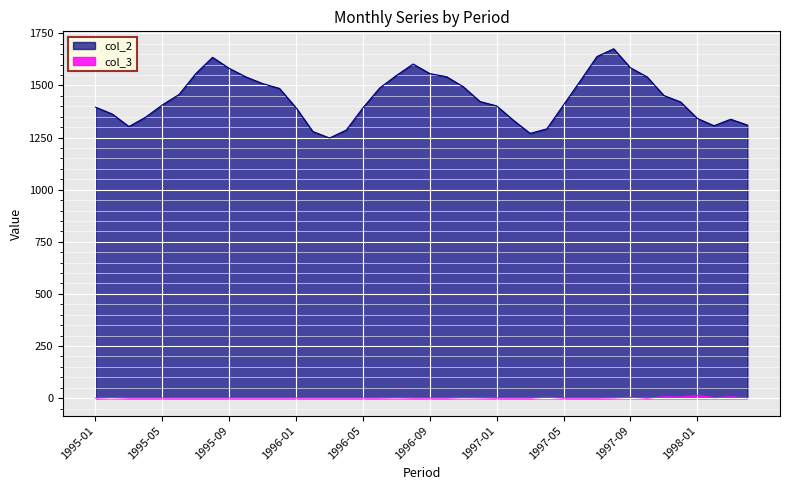

At which label does col_3 reach its minimum?

1995-01